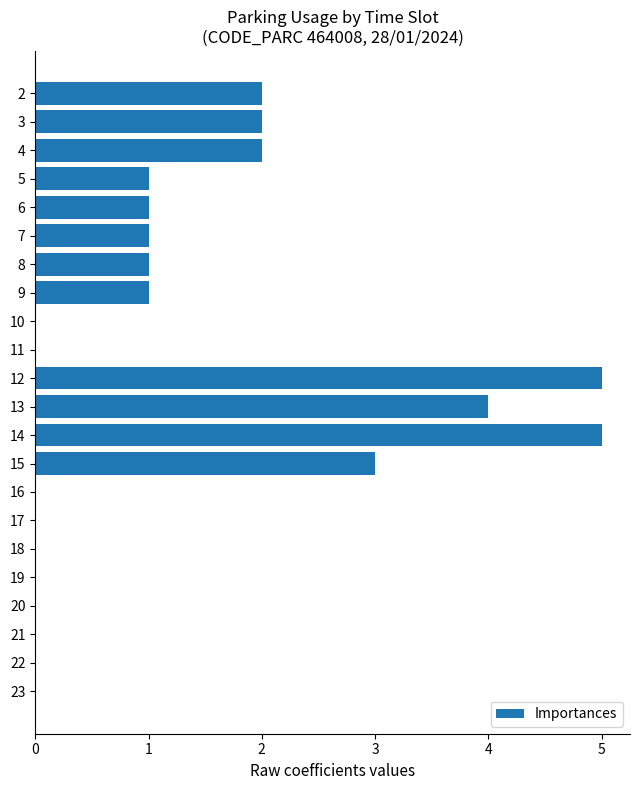

What is the ratio of the value at 9 to the value at 4?

0.5